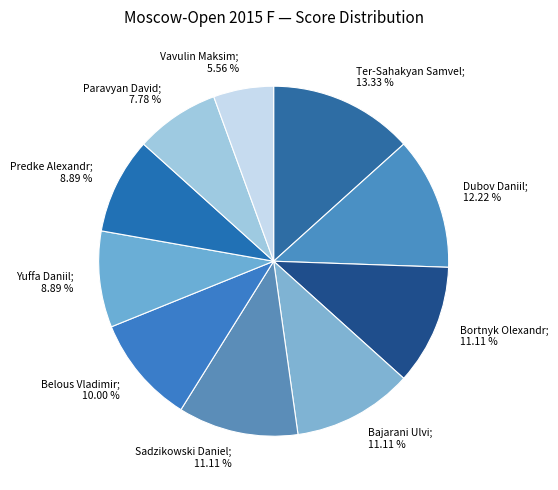

How many segments does this pie chart have?

10